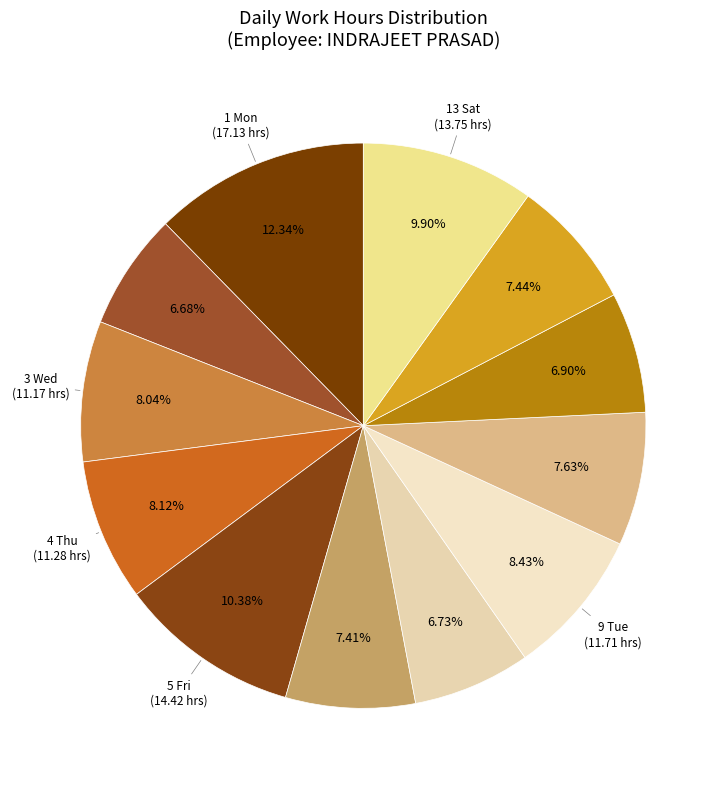

Which slice is the smallest?

2 Tue